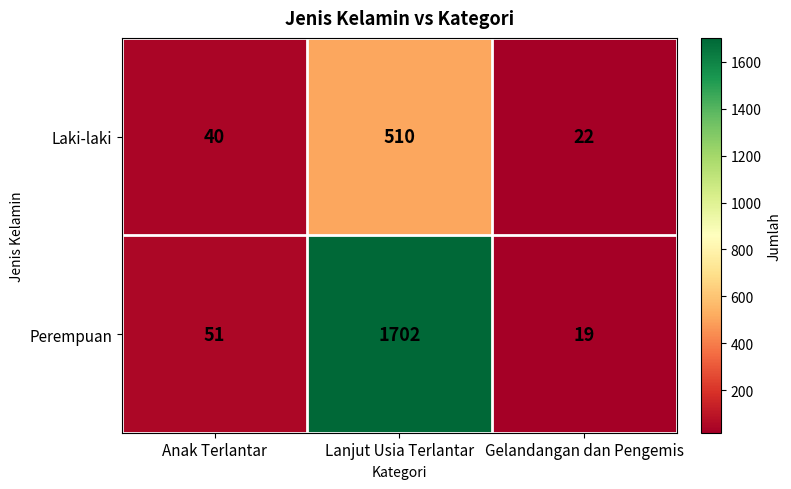

At which category is the sum across all series the highest?

Lanjut Usia Terlantar